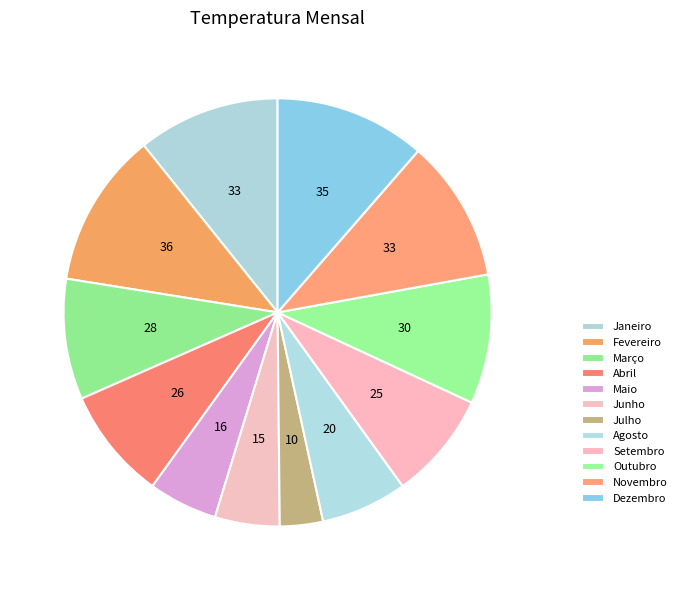

To the nearest percent, what is the difference between the largest and smallest slice percentages?

8%